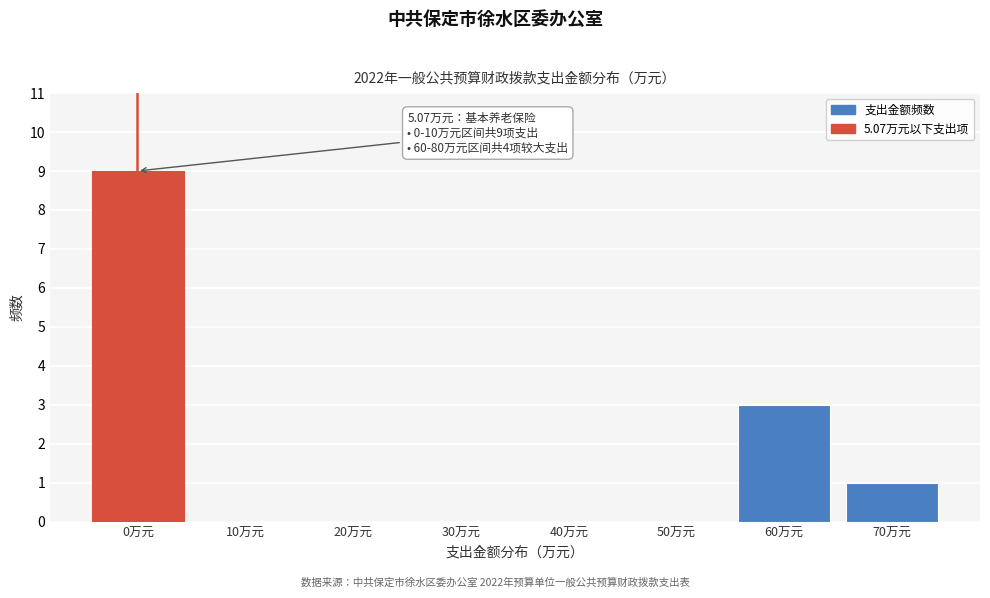

Reading left to right, transcribe all the data shown in this chart.

0万元=9	10万元=0	20万元=0	30万元=0	40万元=0	50万元=0	60万元=3	70万元=1